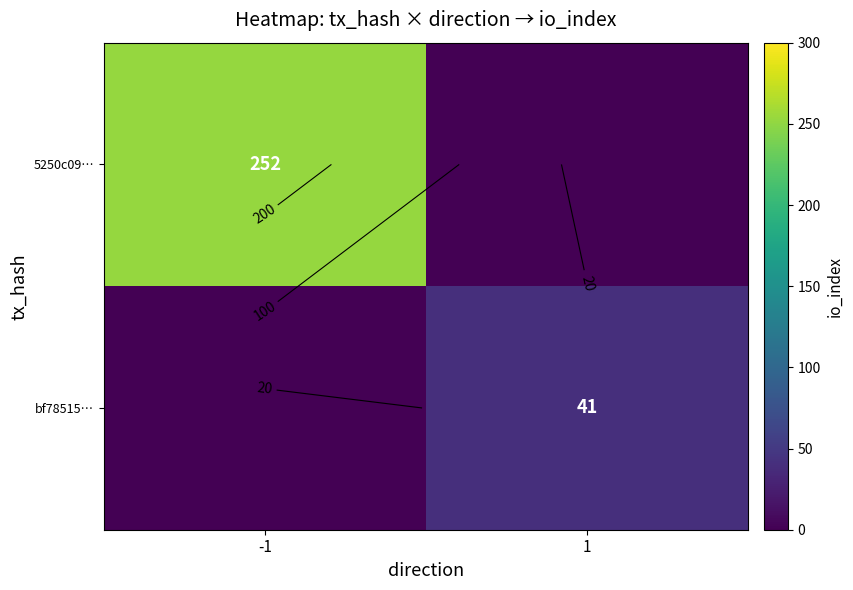

True or false: bf78515… has a value of 41 at 1.

True